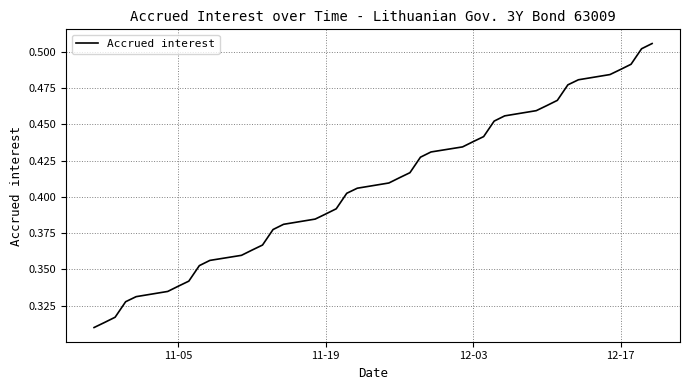

How many values are between 0 and 1?

40